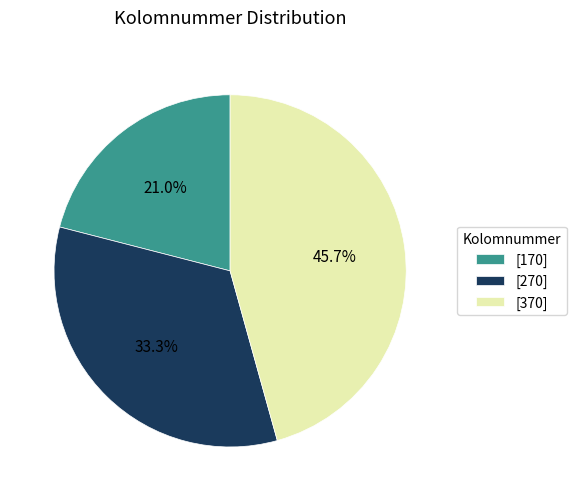

Rank the categories by value from highest to lowest.

[370], [270], [170]